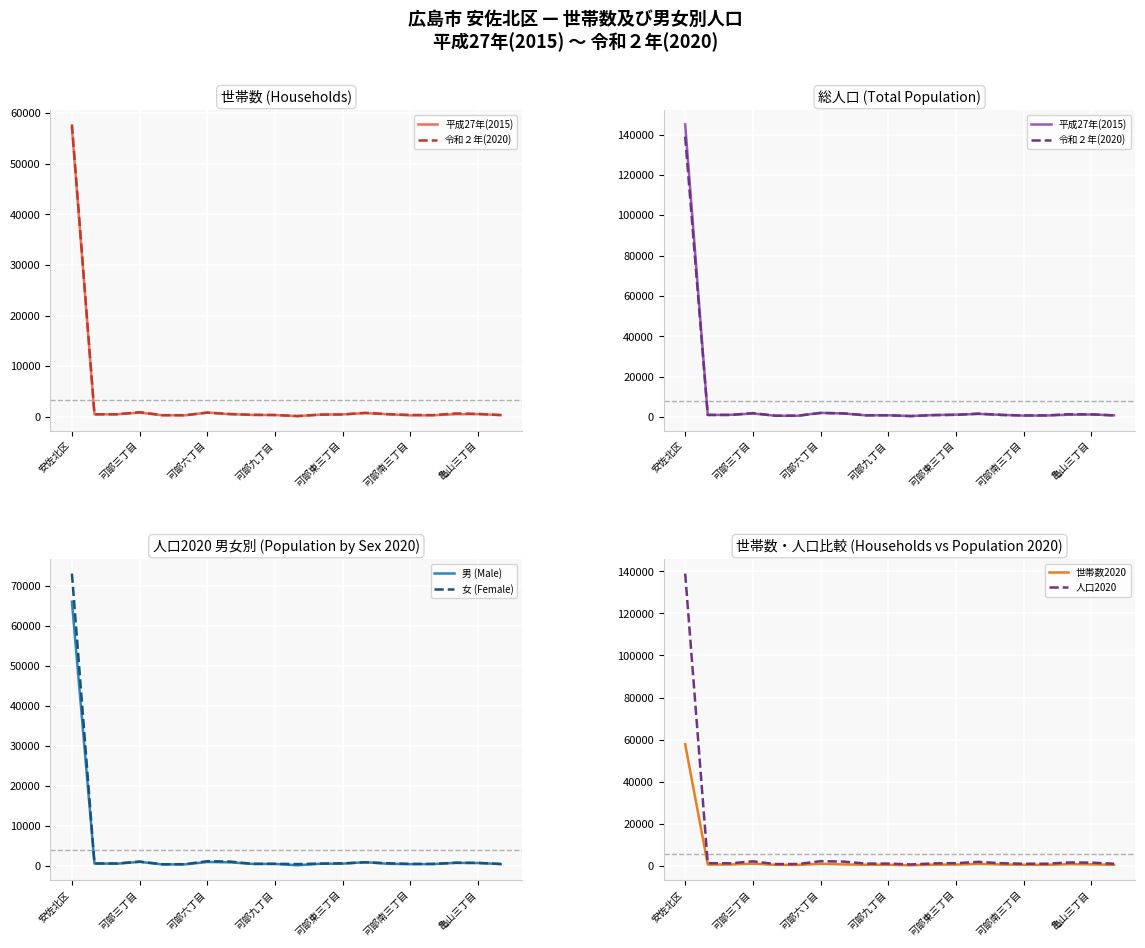

True or false: 男 (Male) and 人口2020 cross at least once.

False